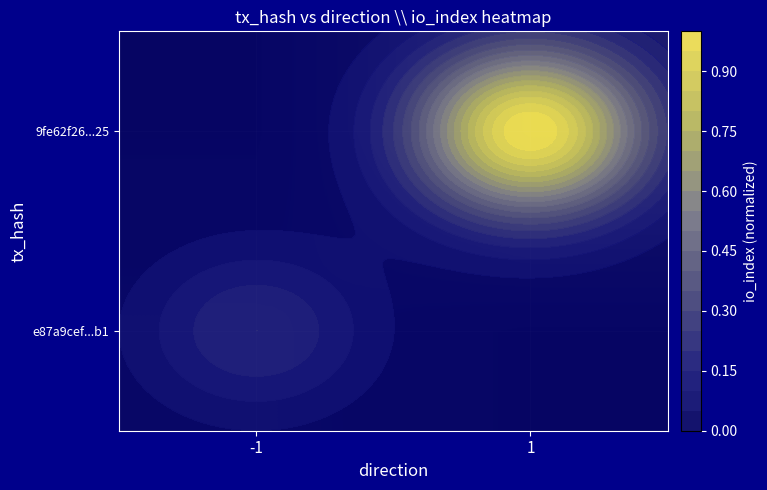

Count the number of data series in this chart.

2